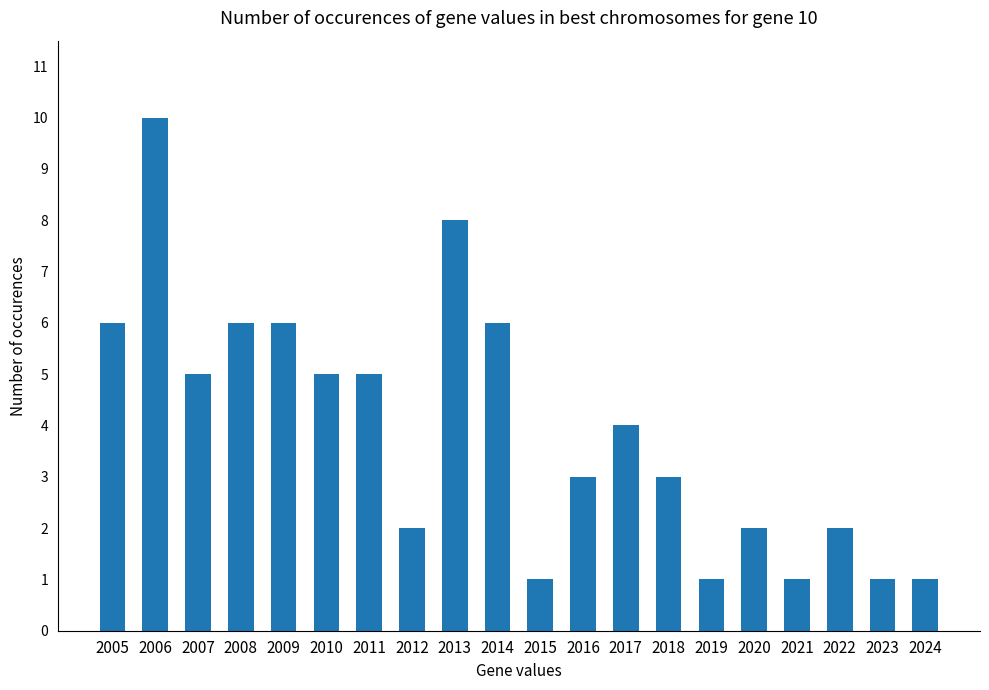

What is the value of the 12th bar from the left?

3